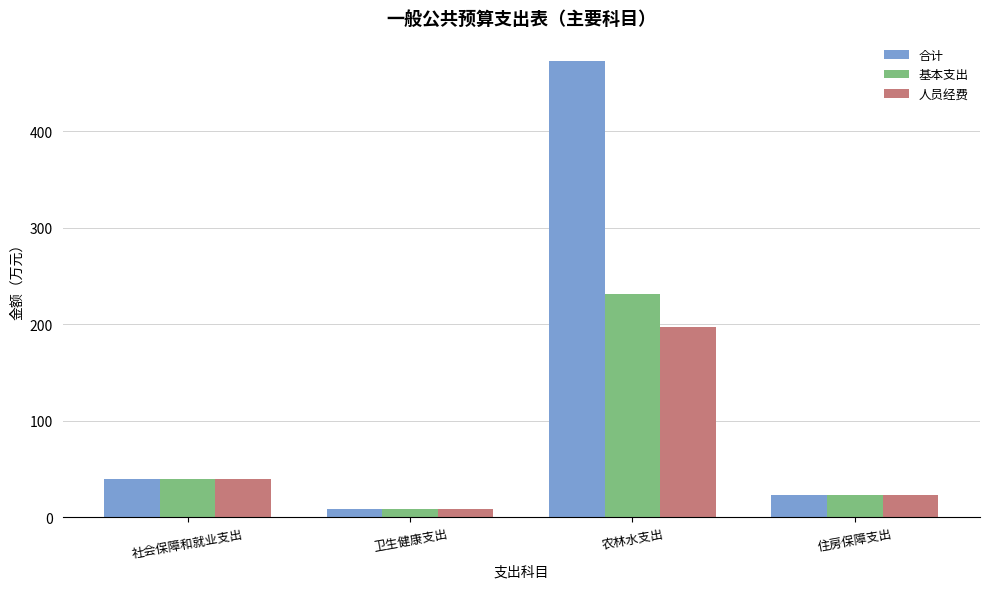

At which category is the sum across all series the highest?

农林水支出